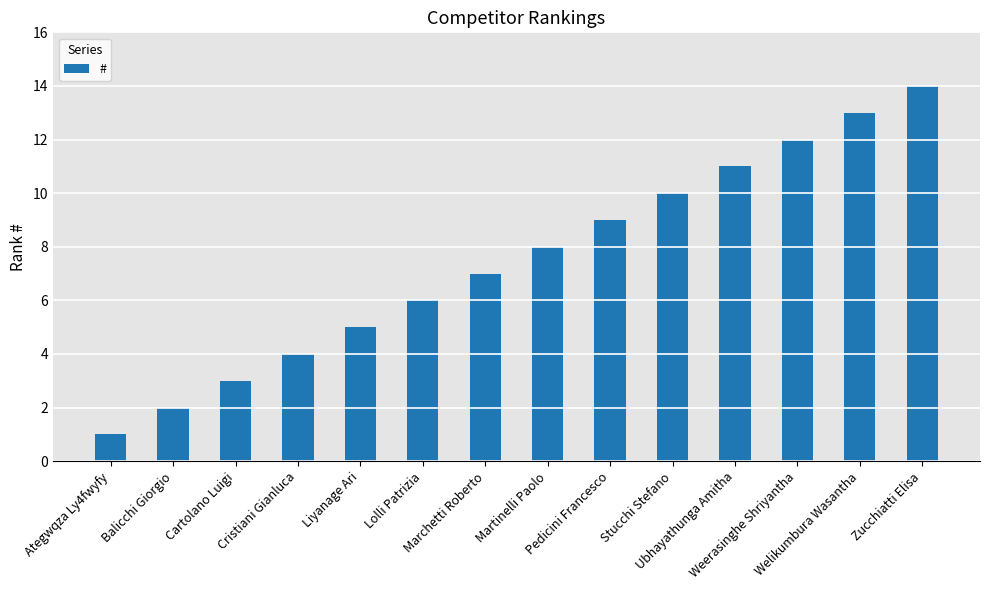

True or false: the data shows 11 at Martinelli Paolo.

False